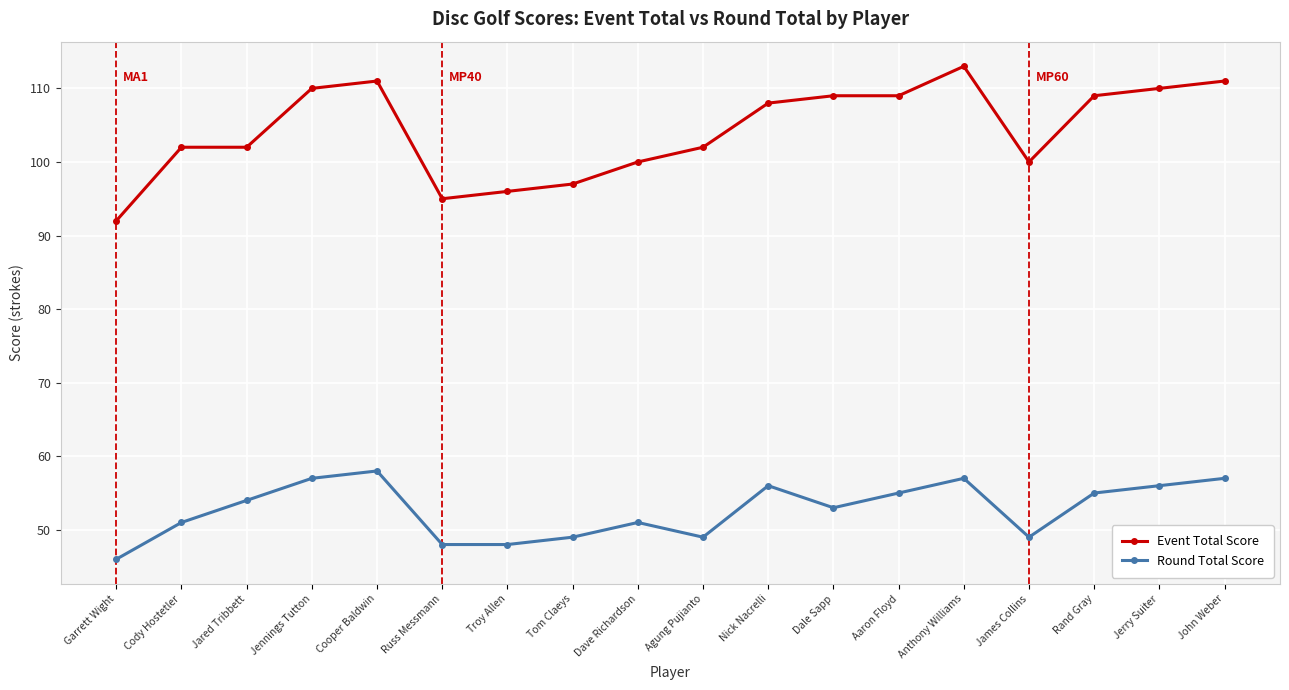

What is the total value across all series at Rand Gray?

164